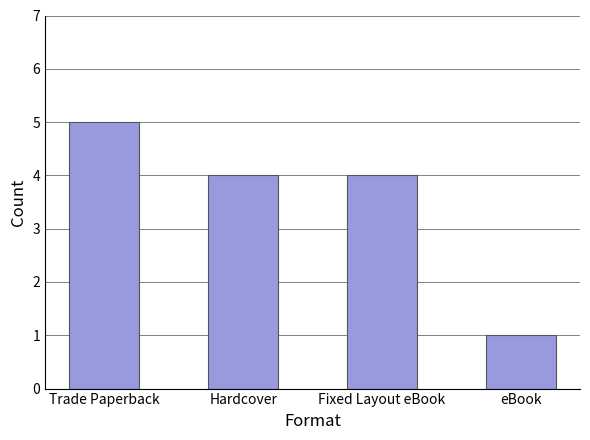

What is the change in value from Trade Paperback to Hardcover?

-1